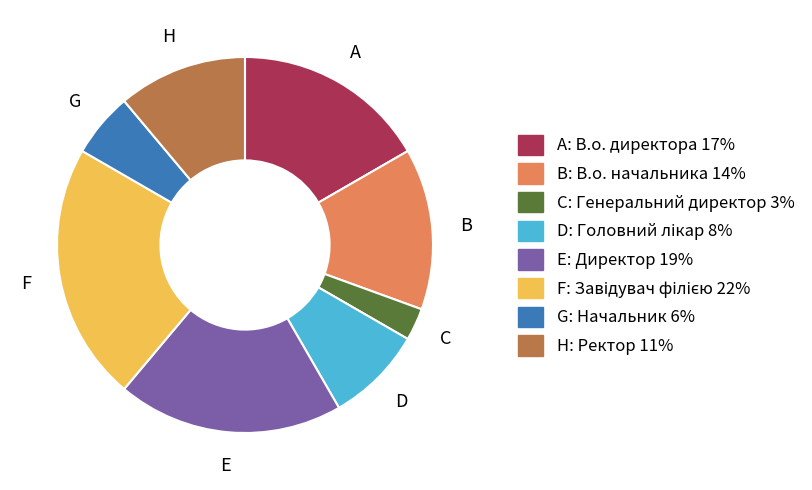

Between E: Директор 19% and H: Ректор 11%, which is larger?

E: Директор 19%